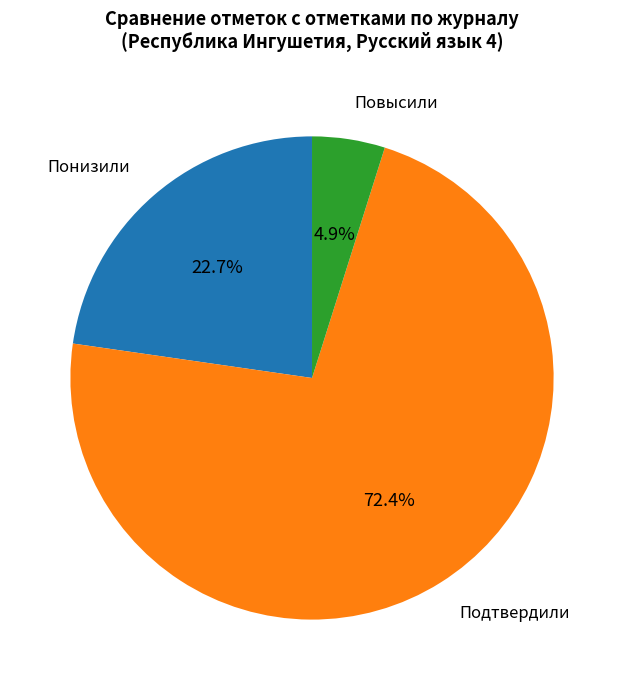

Count the number of slices in the pie.

3